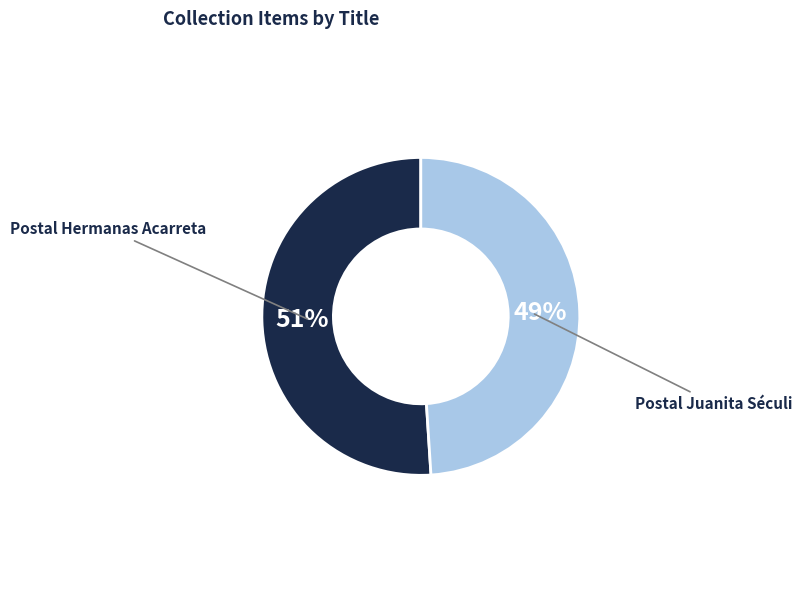

Is there a majority slice in this chart?

Yes